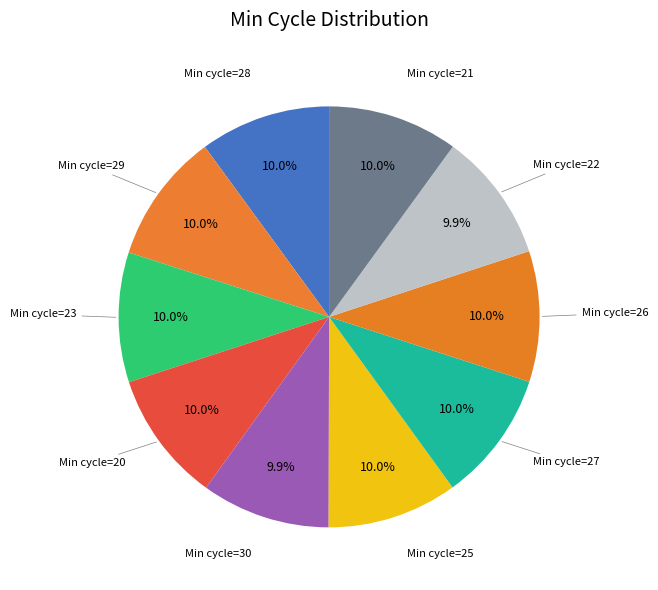

How many slices are in this pie chart?

10